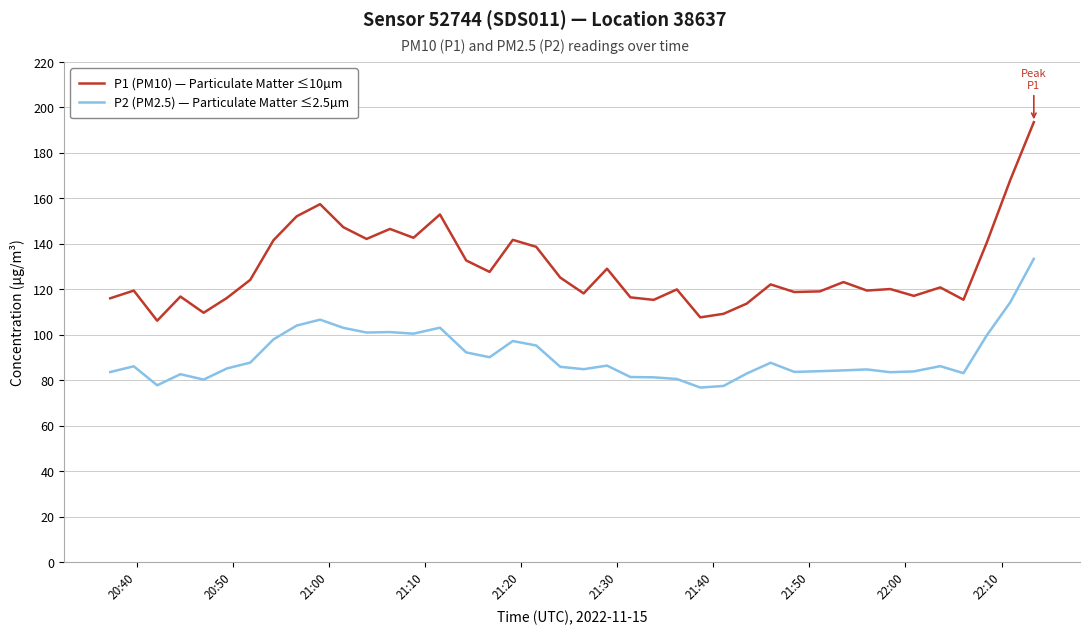

What are all the series names shown in the legend?

P1 (PM10) — Particulate Matter ≤10µm, P2 (PM2.5) — Particulate Matter ≤2.5µm